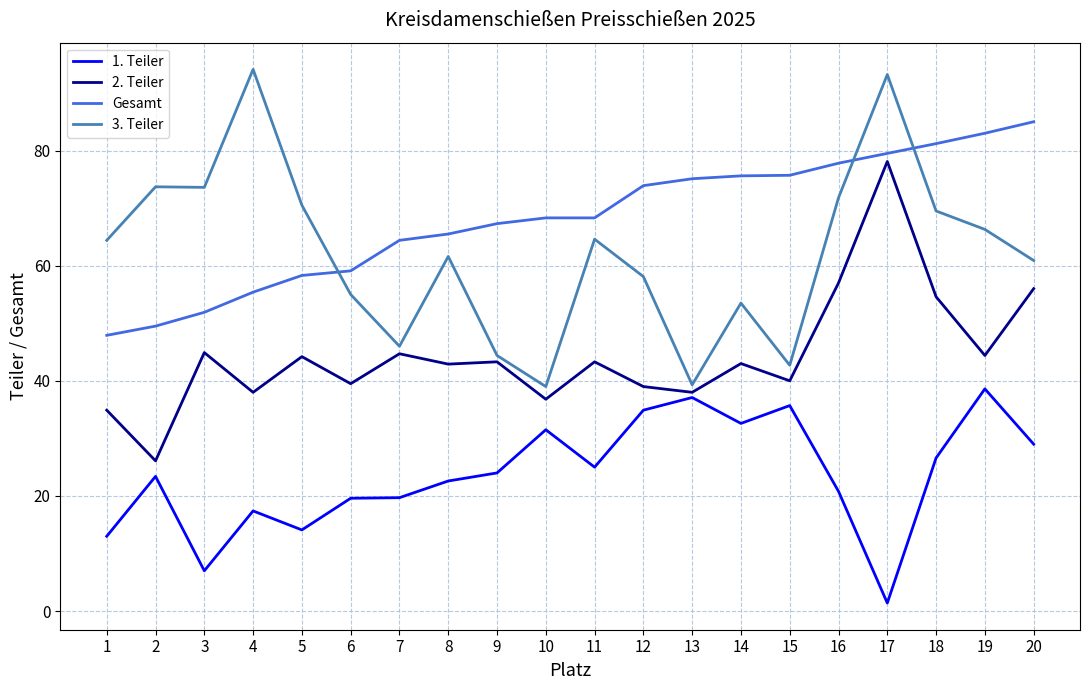

What is the difference between the 3. Teiler values at 7 and 17?

47.2